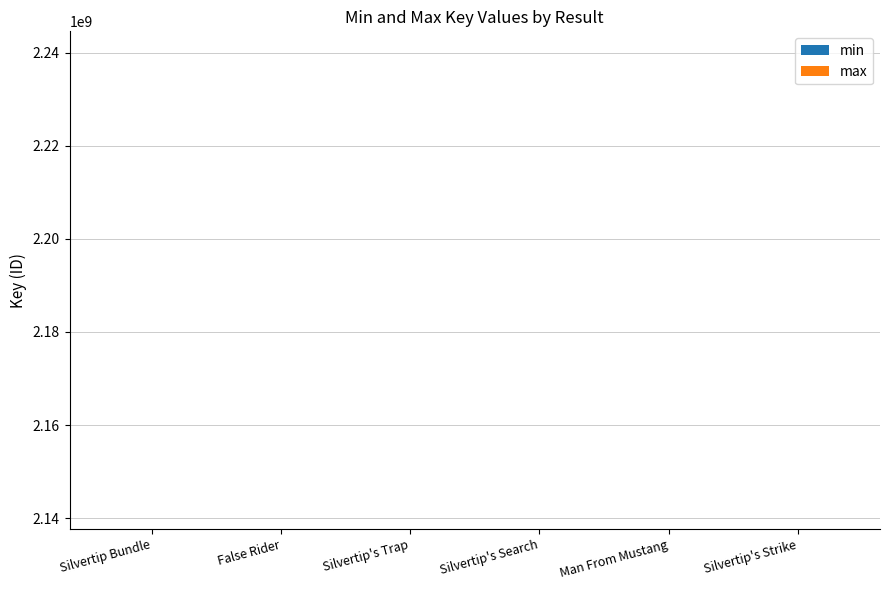

Count the number of categories in the chart.

6